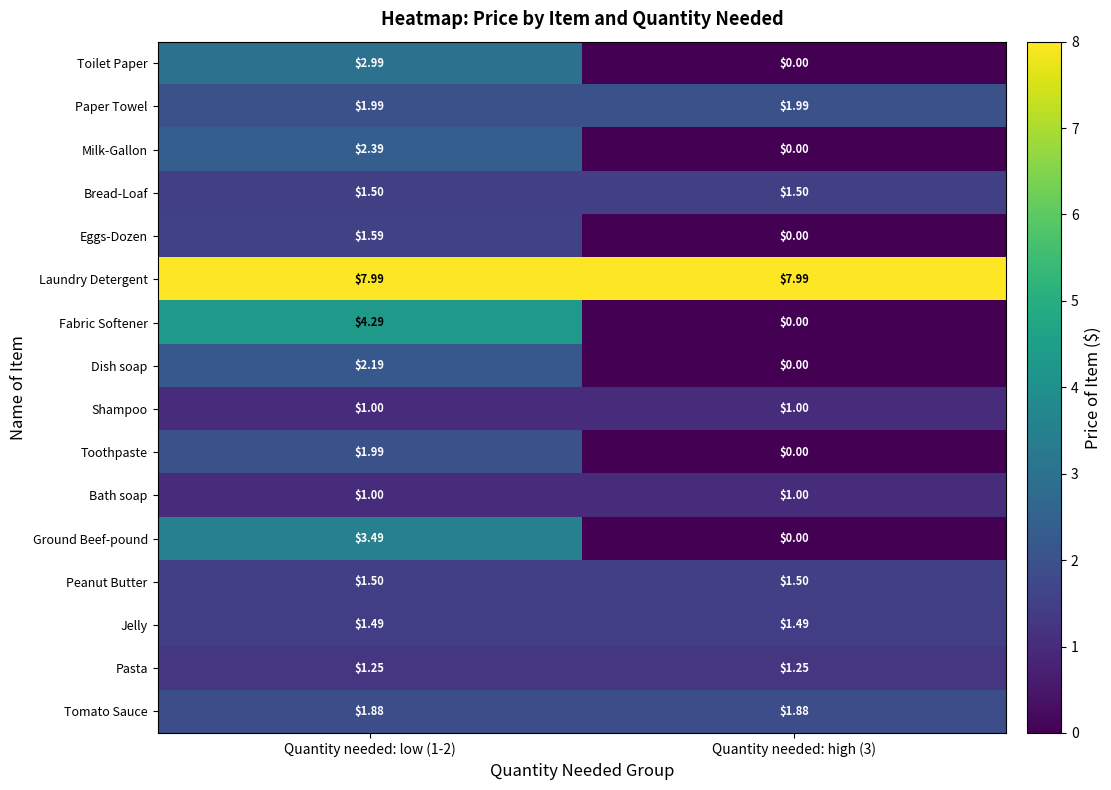

Is the value of Fabric Softener at Quantity needed: high (3) greater than the value of Laundry Detergent at Quantity needed: high (3)?

No